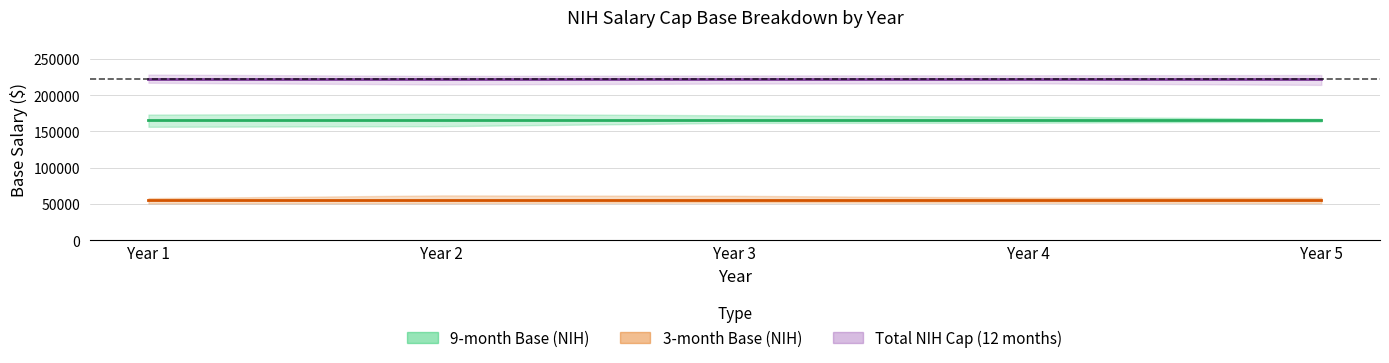

What is the average value of the 3-month Base (NIH) series?

56112.6